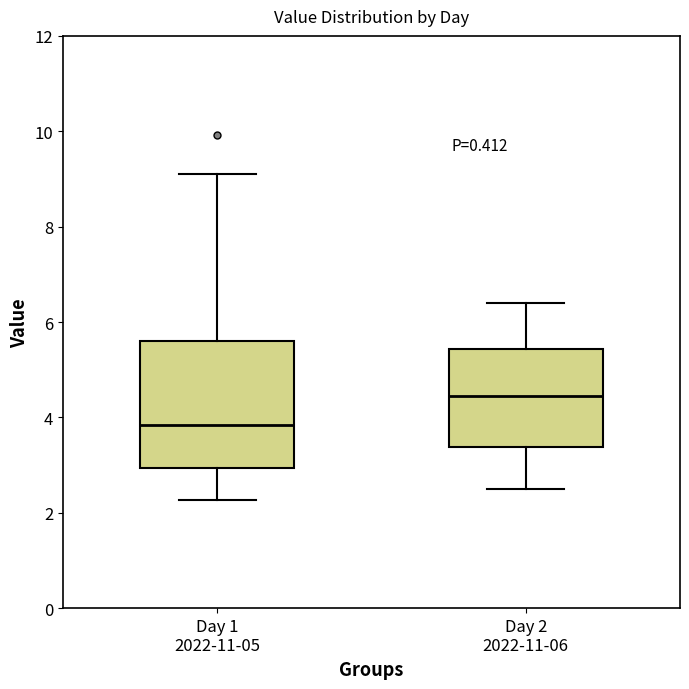

Reading left to right, transcribe this box plot: for each box, give where its median line is, the range the box spans, and where its two whiskers end, as read against the y-axis. The values are not printed on the chart, so give them approximately, as read against the axis.

Day 1 2022-11-05: median 3.8, box 3.0 to 5.6, whiskers 2.2 to 9.2
Day 2 2022-11-06: median 4.4, box 3.4 to 5.4, whiskers 2.6 to 6.4